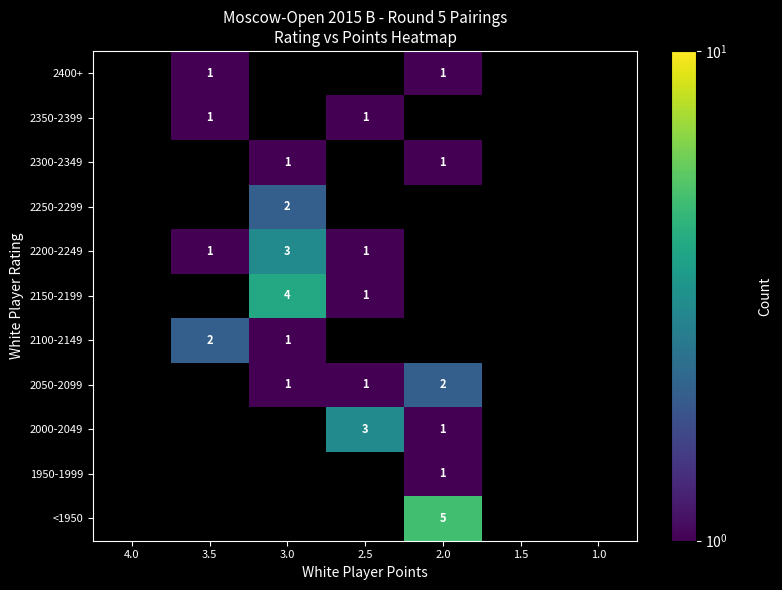

Is it true that 2250-2299 equals 3 at 3.0?

False